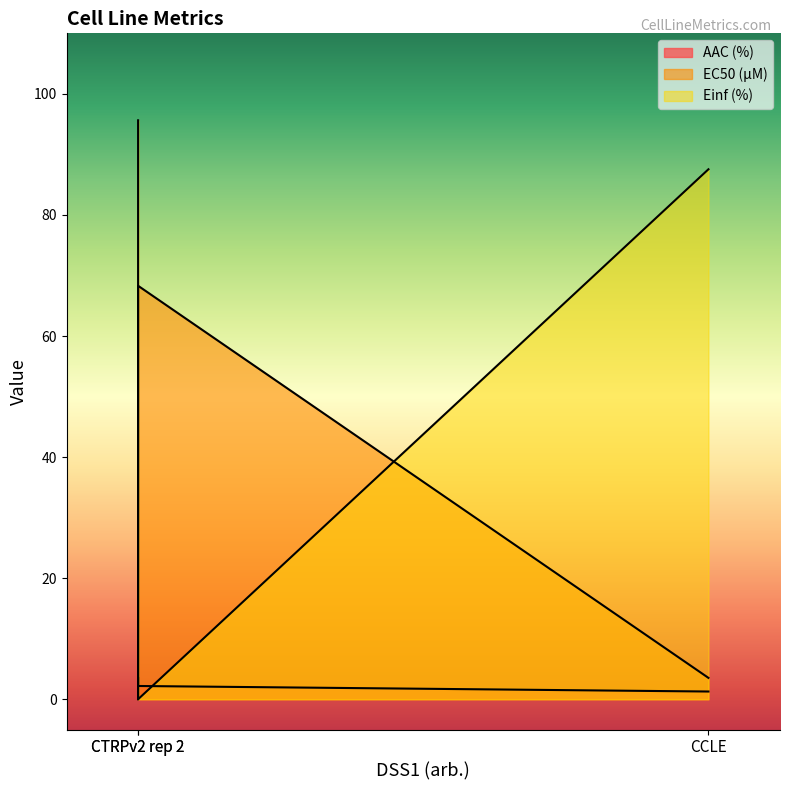

How many lines are shown in the chart?

3